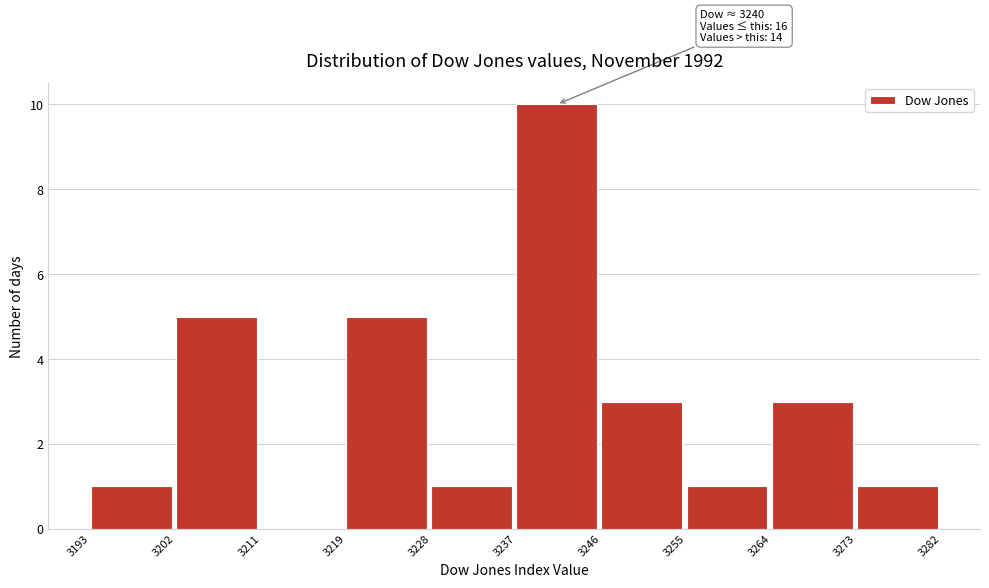

Reading left to right, transcribe all the data shown in this chart.

3193=1	3202=5	3211=0	3219=5	3228=1	3237=10	3246=3	3255=1	3264=3	3273=1